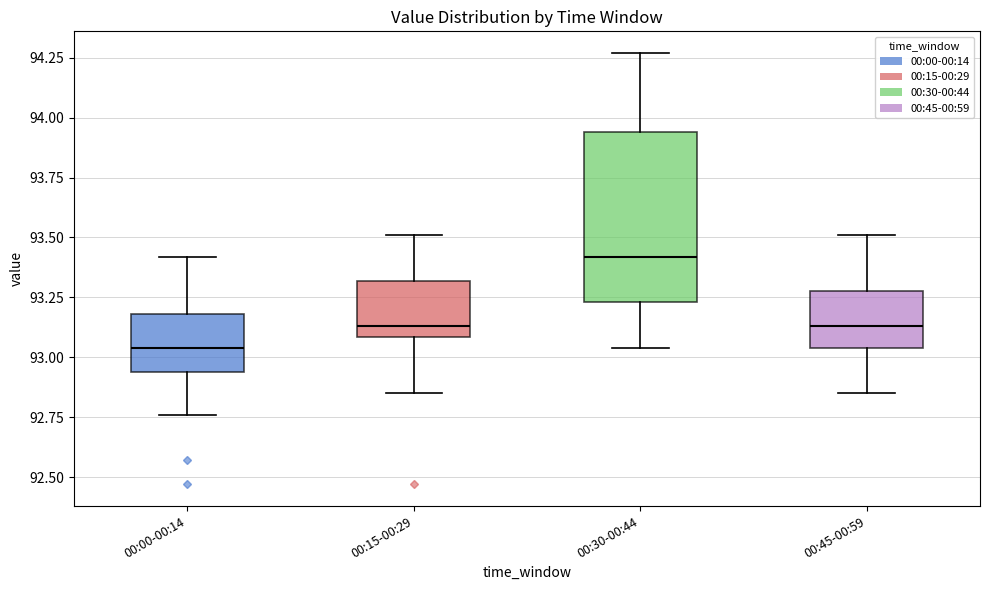

Where is the lower edge of the box for 00:30-00:44 on the y-axis? The values are not printed on the chart, so give them approximately, as read against the axis.

93.25